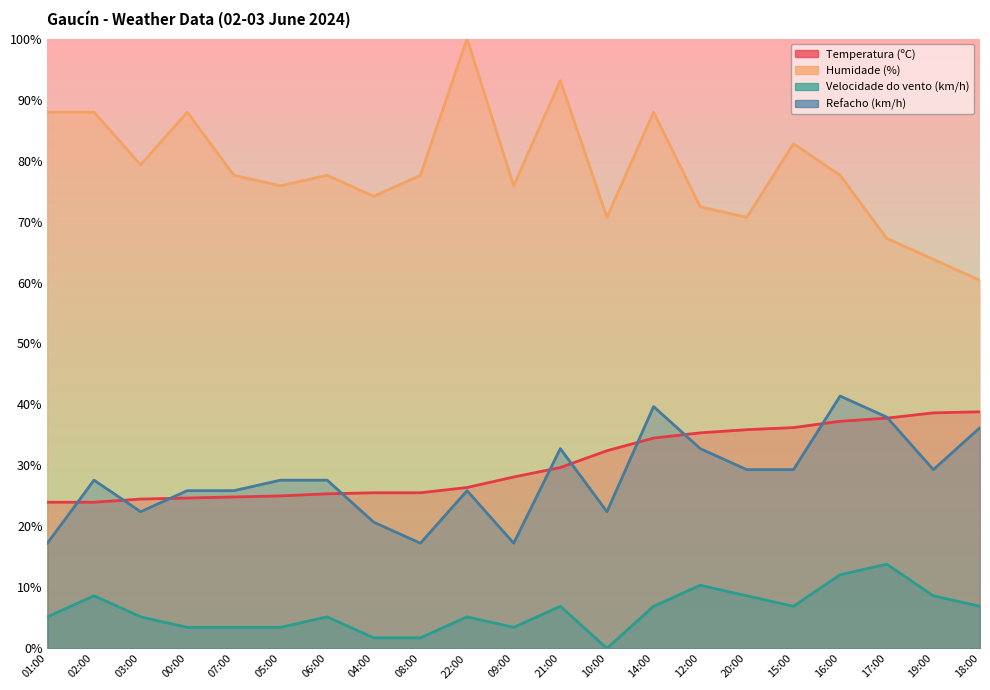

List the labels in order of Humidade (%) value, smallest first.

18:00, 19:00, 17:00, 10:00, 20:00, 12:00, 04:00, 05:00, 09:00, 07:00, 06:00, 08:00, 16:00, 03:00, 15:00, 01:00, 02:00, 00:00, 14:00, 21:00, 22:00